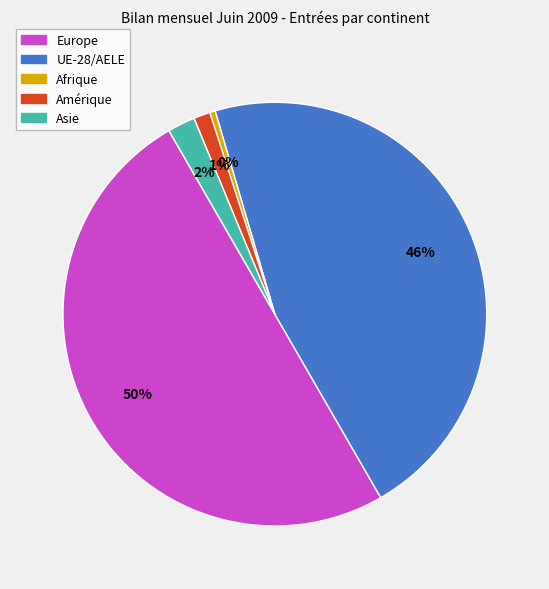

To the nearest percent, what is the average slice percentage?

20%